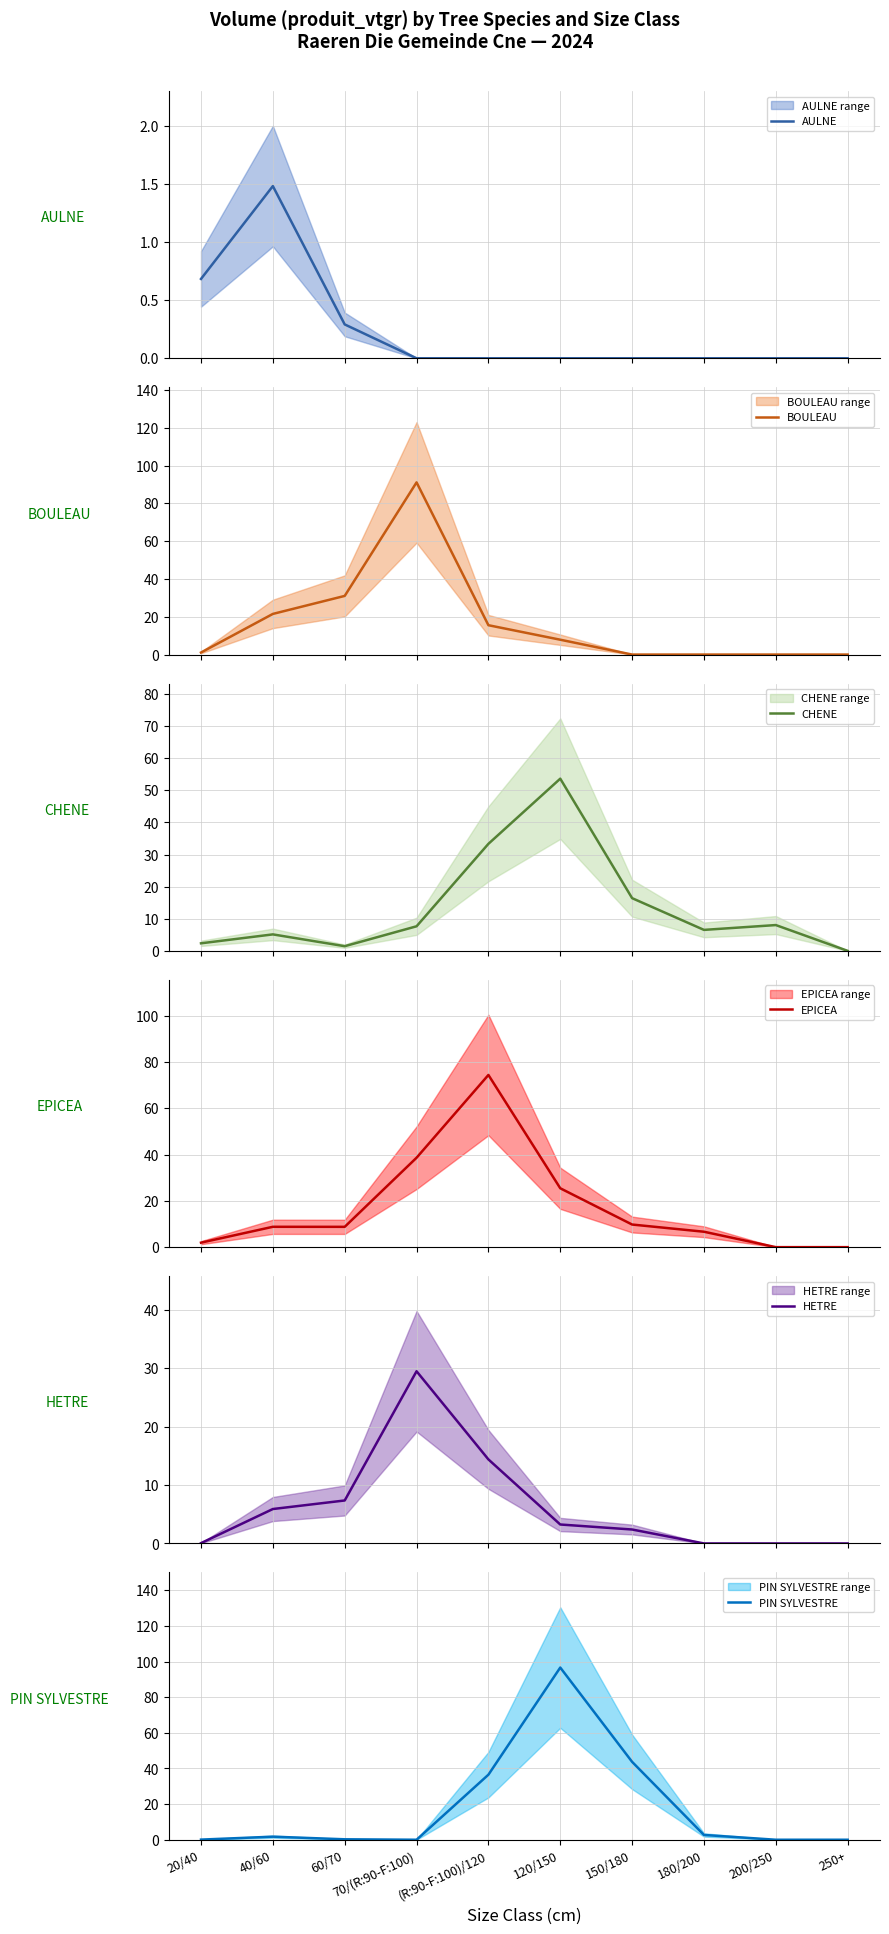

Between which two adjacent categories do PIN SYLVESTRE and HETRE first intersect?

20/40 and 40/60